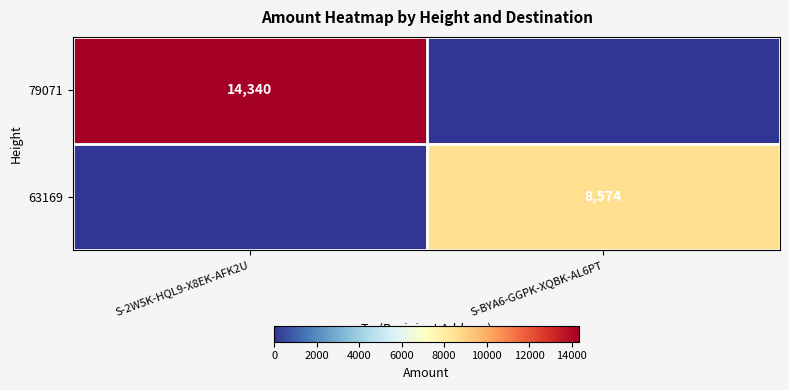

The 79071 series shows 14340 at S-2W5K-HQL9-X8EK-AFK2U. True or false?

True